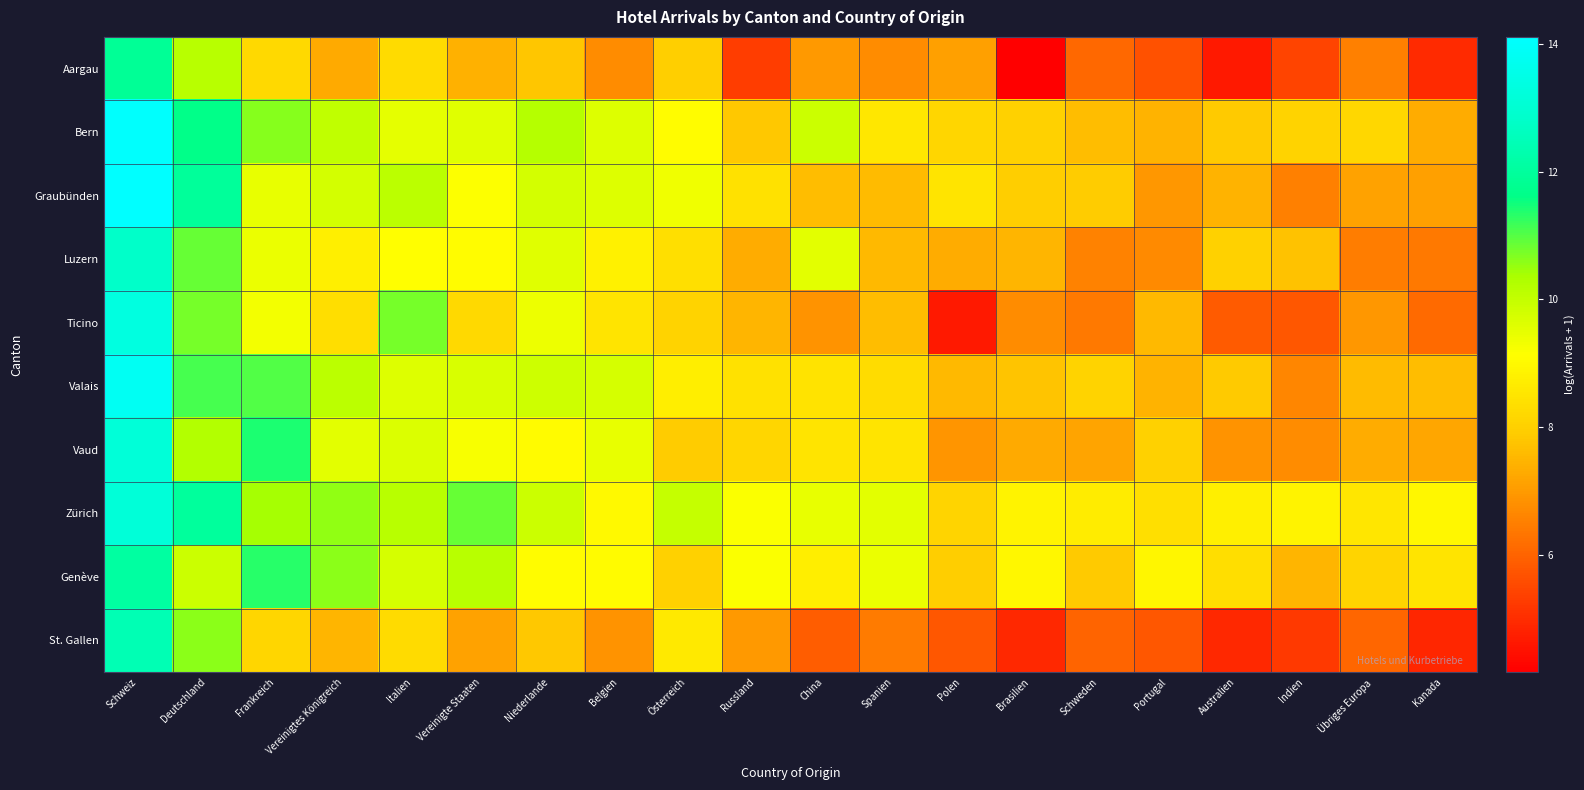

What is the smallest value displayed?

4.2